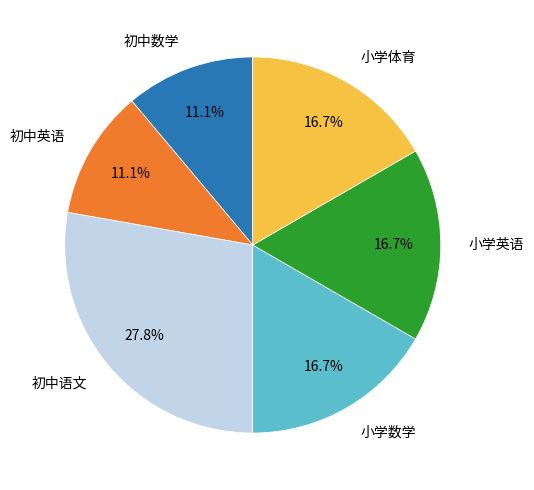

What portion of the pie excludes 初中数学?

88.9%